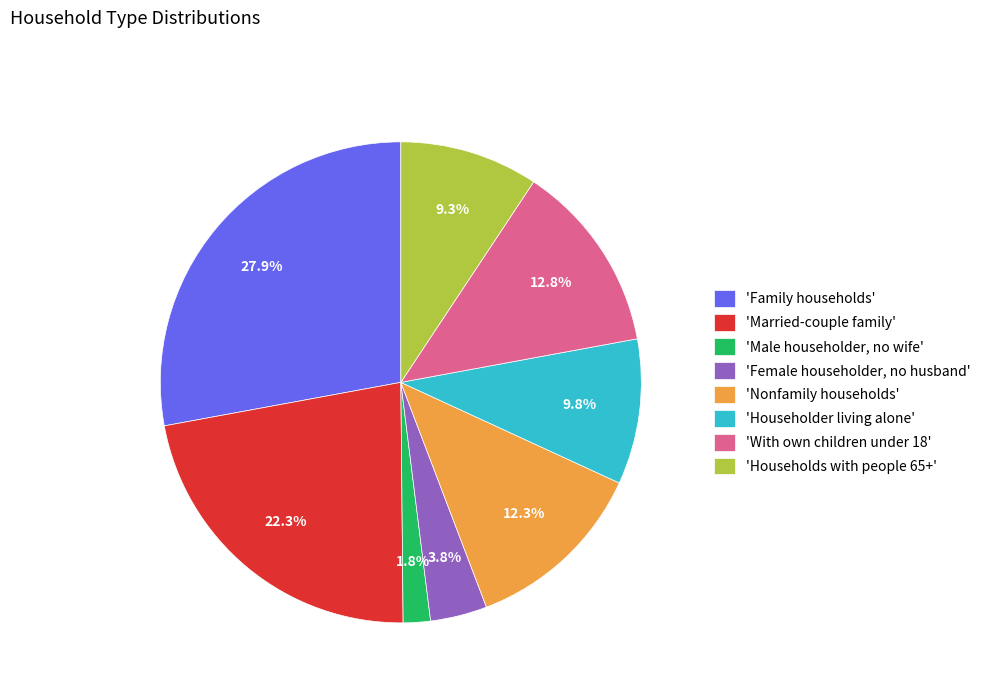

Which category has the smallest portion of the pie?

'Male householder, no wife'